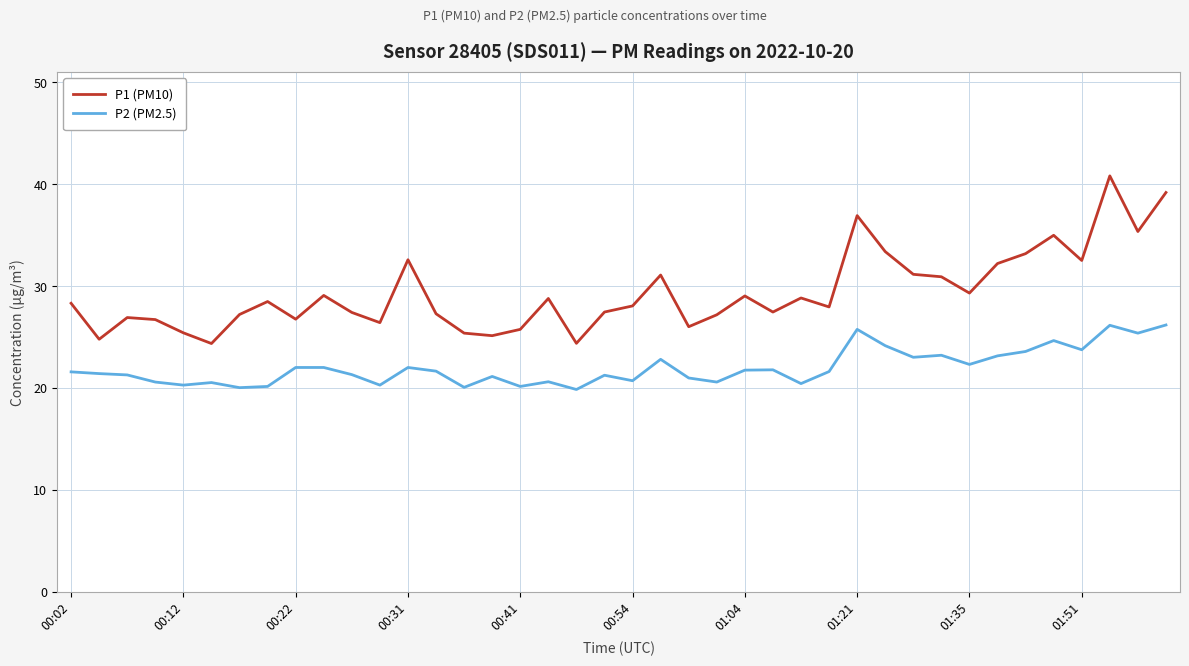

List the series in order of their peak value, highest first.

P1 (PM10), P2 (PM2.5)